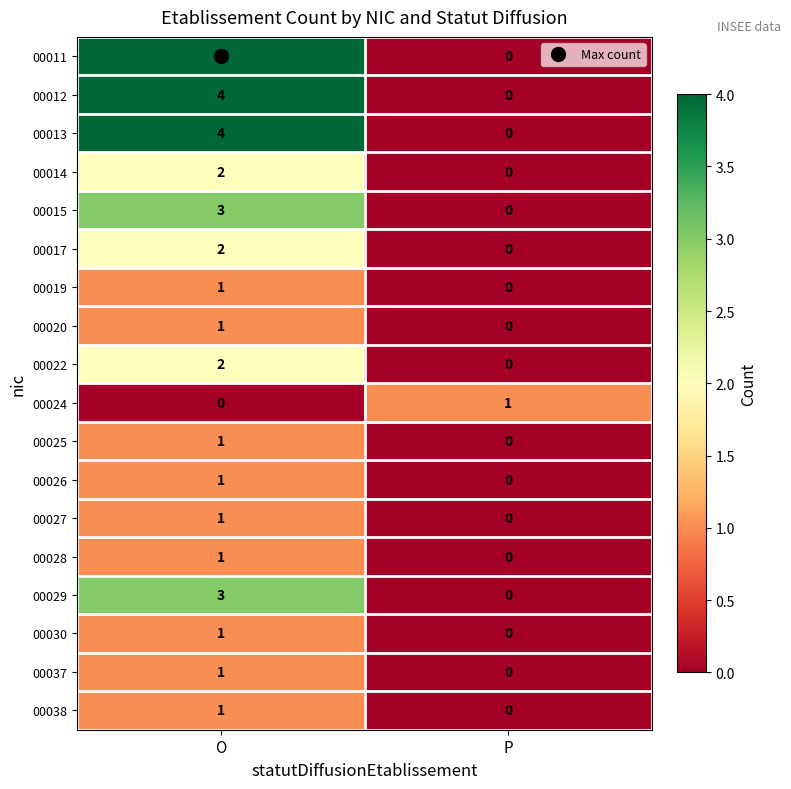

At which category is the sum across all series the highest?

O